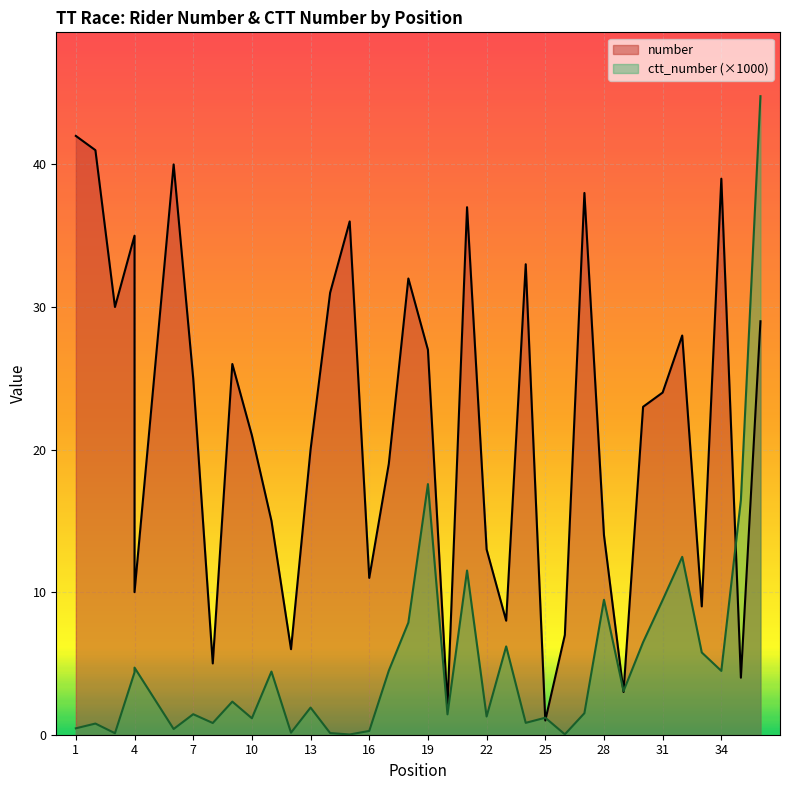

True or false: ctt_number has a value of 4.0 at 18.

False